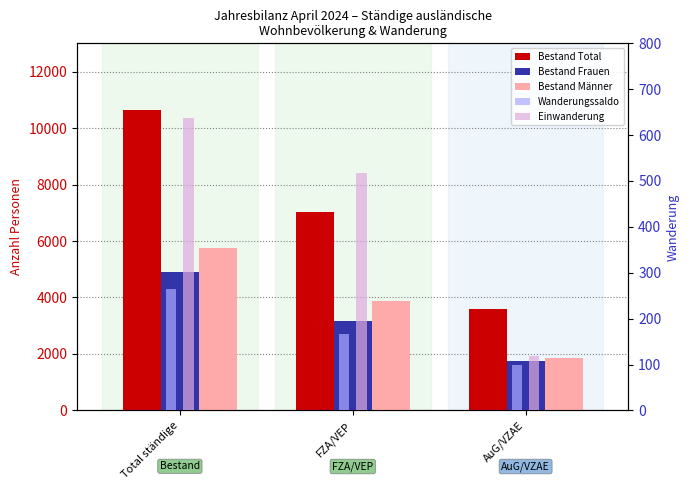

What is the value of the Einwanderung bar at the 2nd from the left?

518